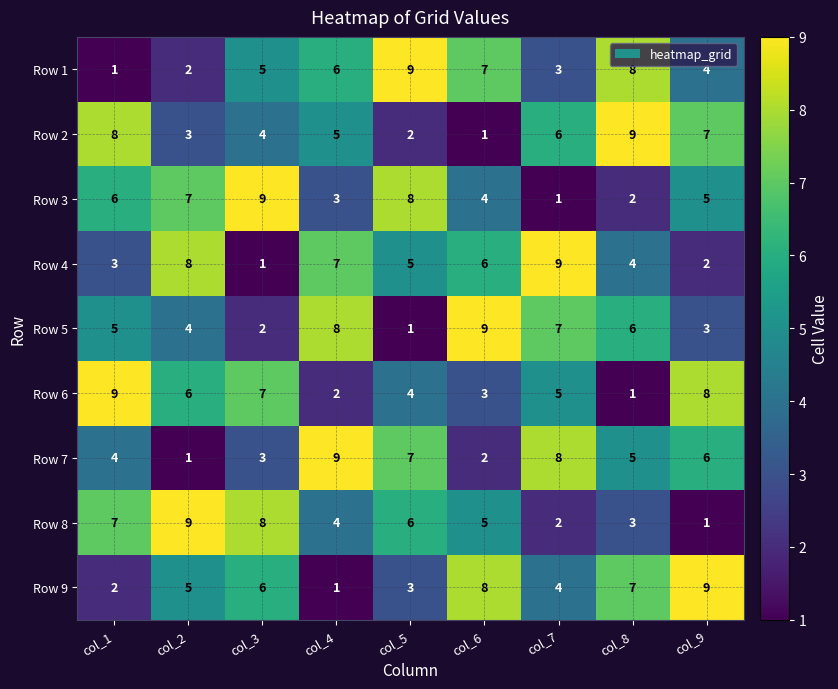

How many data points in Row 4 are less than 5?

4